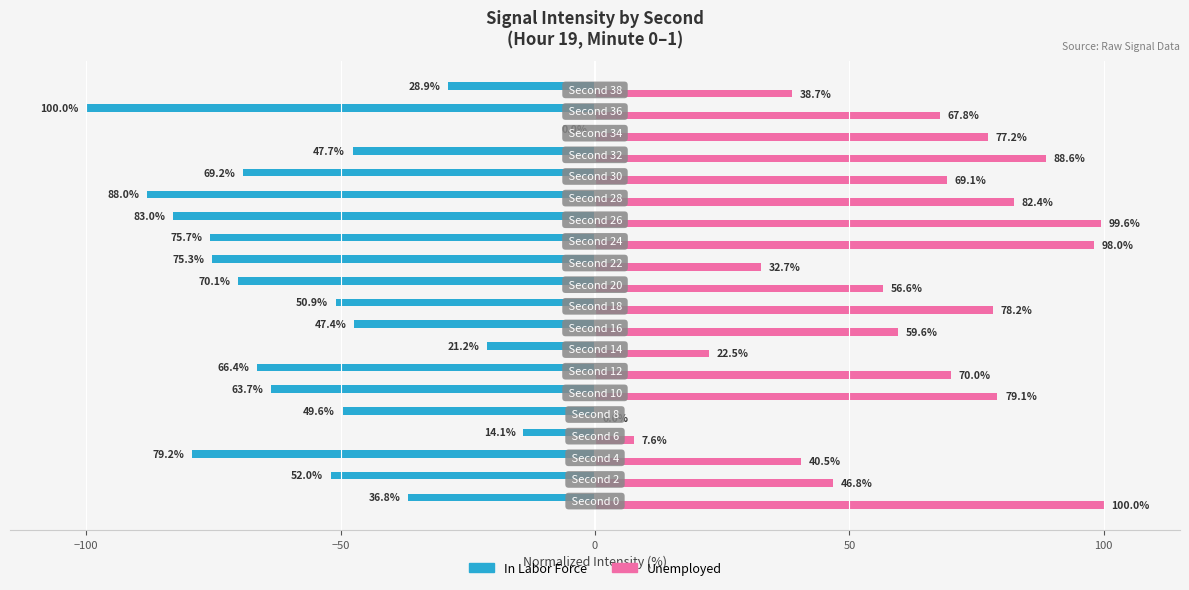

Which series has the largest total across all categories?

Unemployed